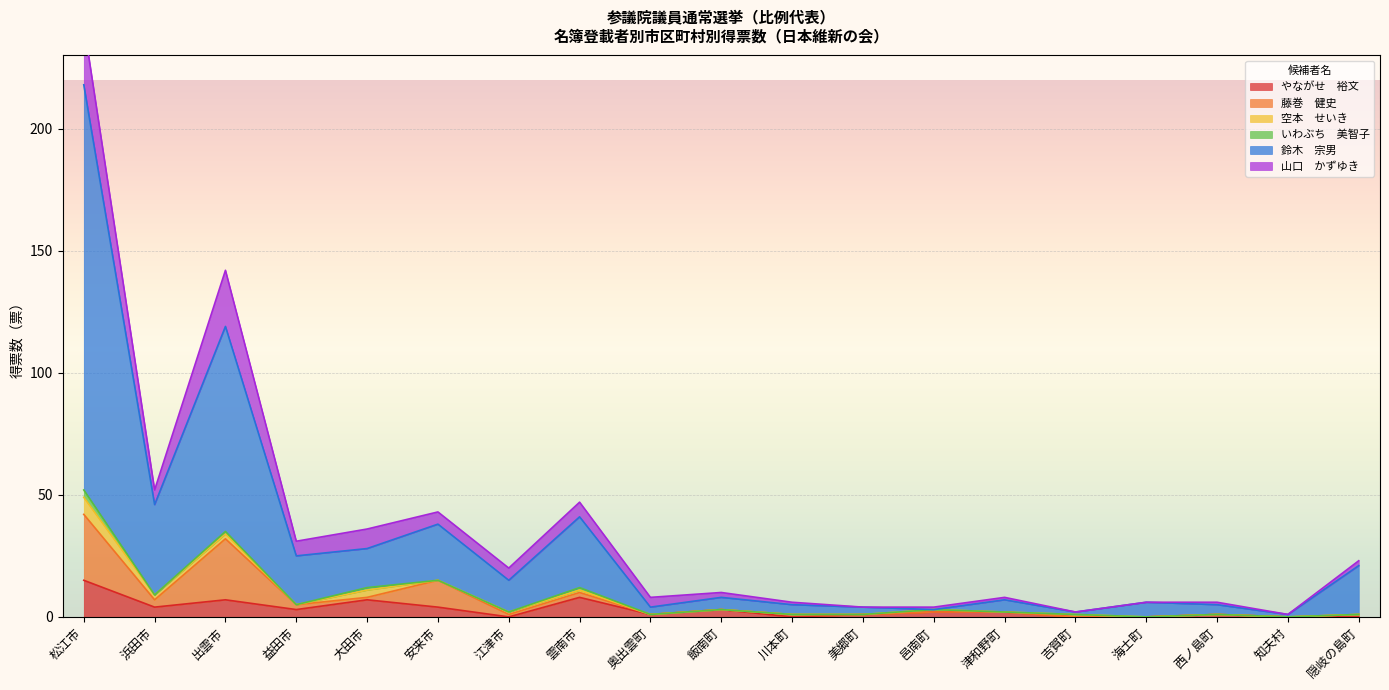

At which label does 藤巻　健史 reach its peak?

松江市